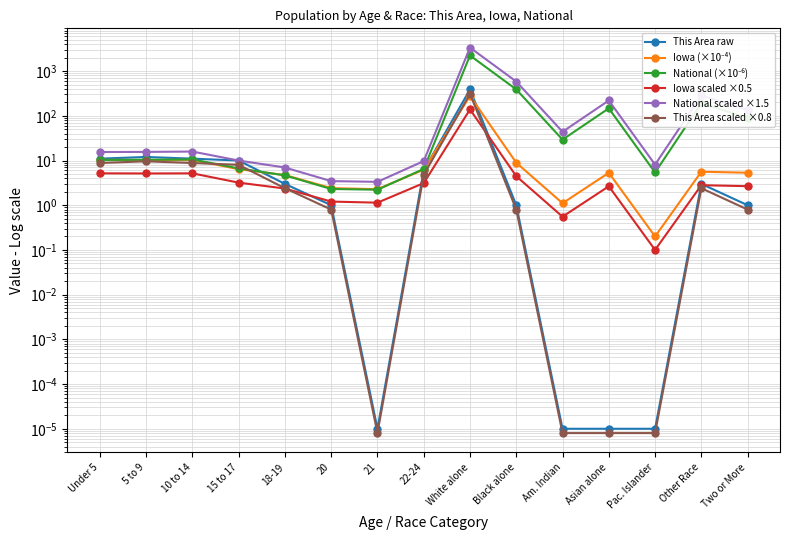

List the series in order of their peak value, lowest first.

Iowa scaled ×0.5, Iowa (×10⁻⁴), This Area scaled ×0.8, This Area raw, National (×10⁻⁶), National scaled ×1.5